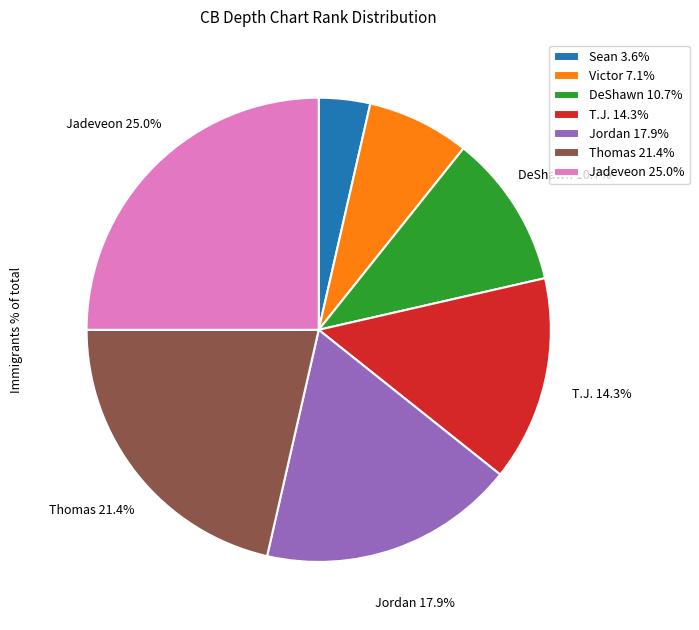

Approximately how many times larger is the value at T.J. 14.3% compared to Sean 3.6%?

4.0